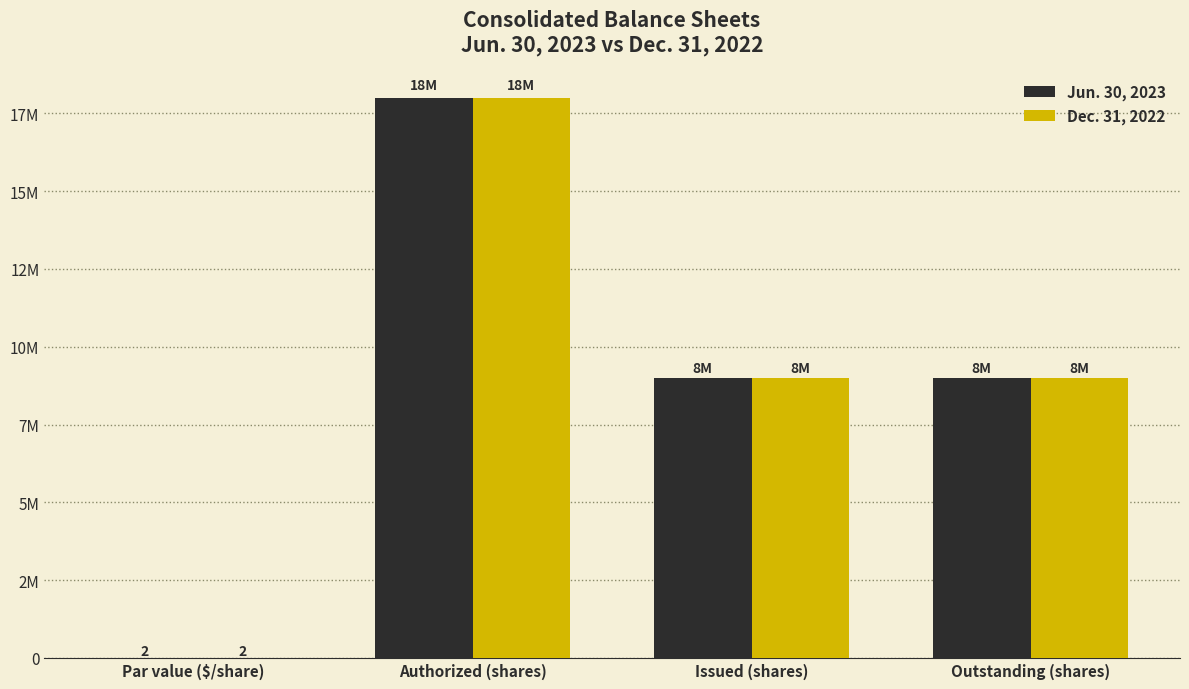

At which label does Jun. 30, 2023 reach its peak?

Authorized (shares)